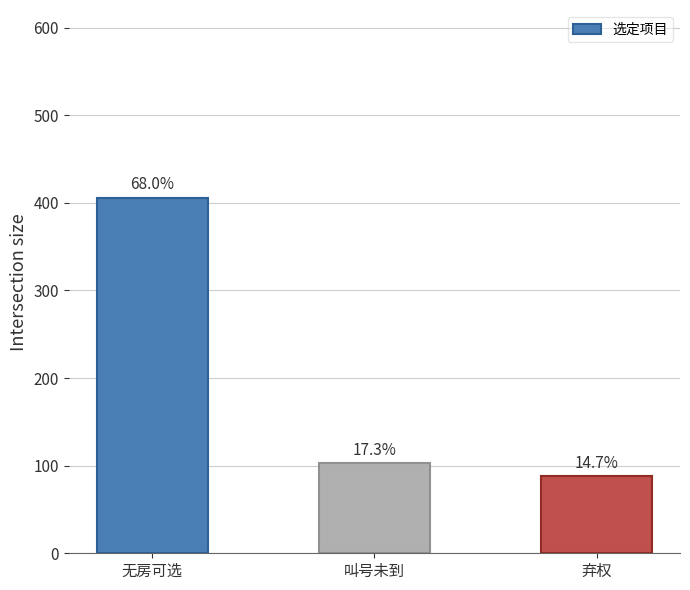

Does the chart contain stacked bars?

No